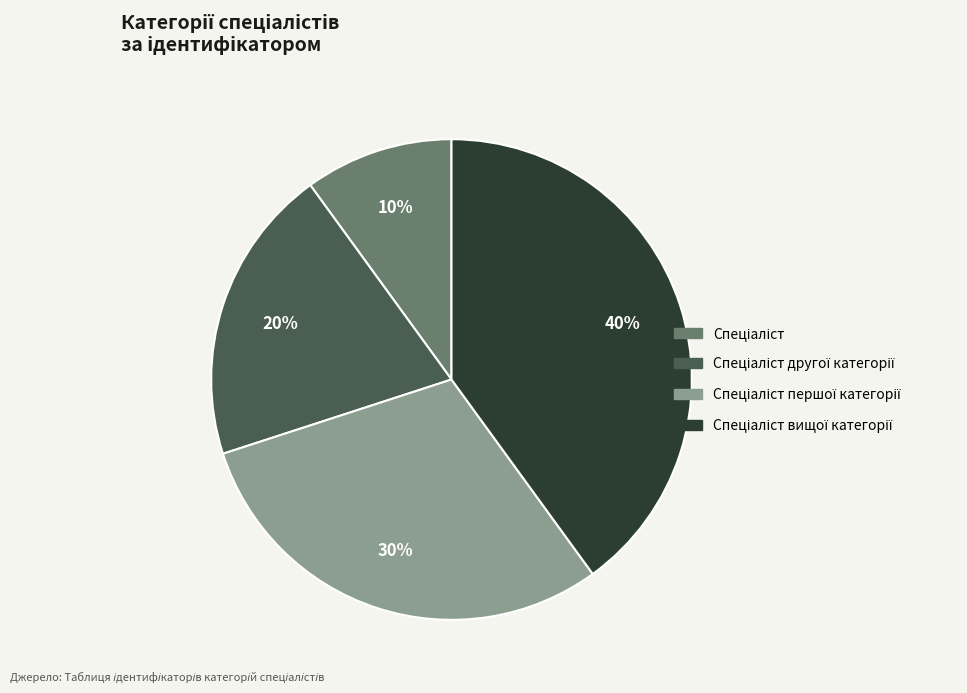

Is there any slice that represents more than half of the pie?

No